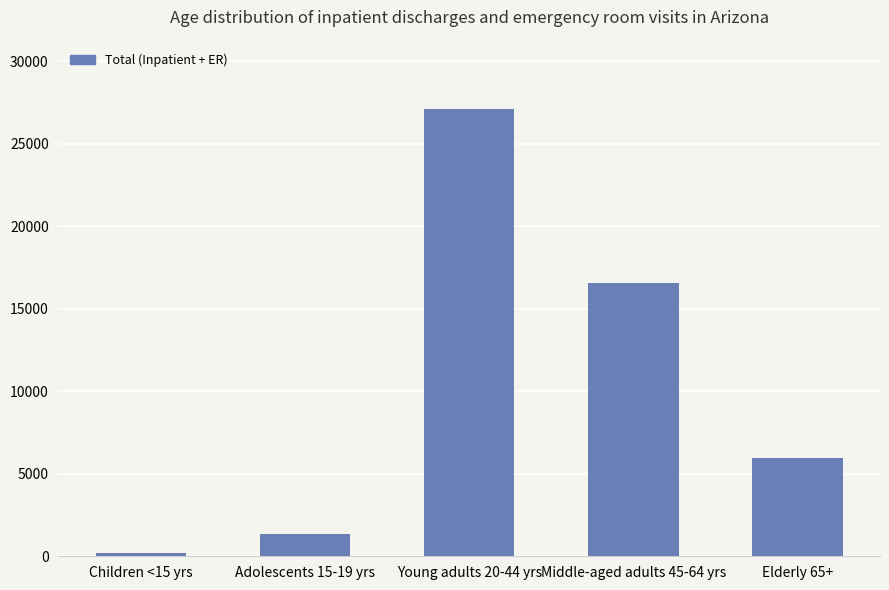

What is the difference between the maximum and minimum values?

26882